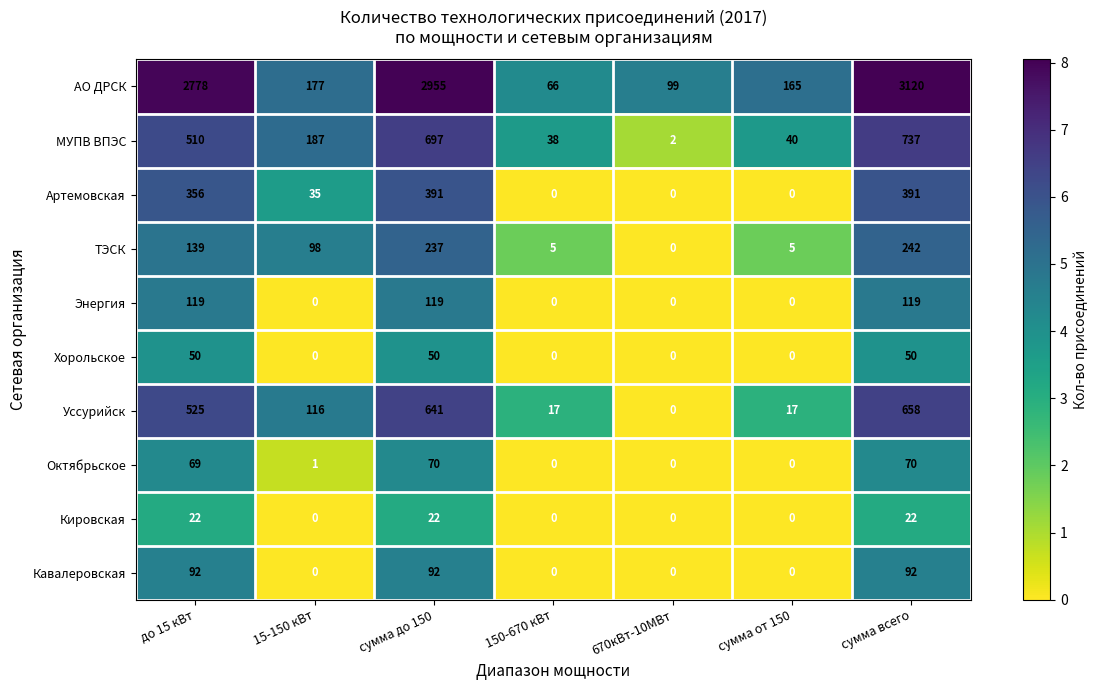

True or false: МУПВ ВПЭС has a value of 266 at 15-150 кВт.

False